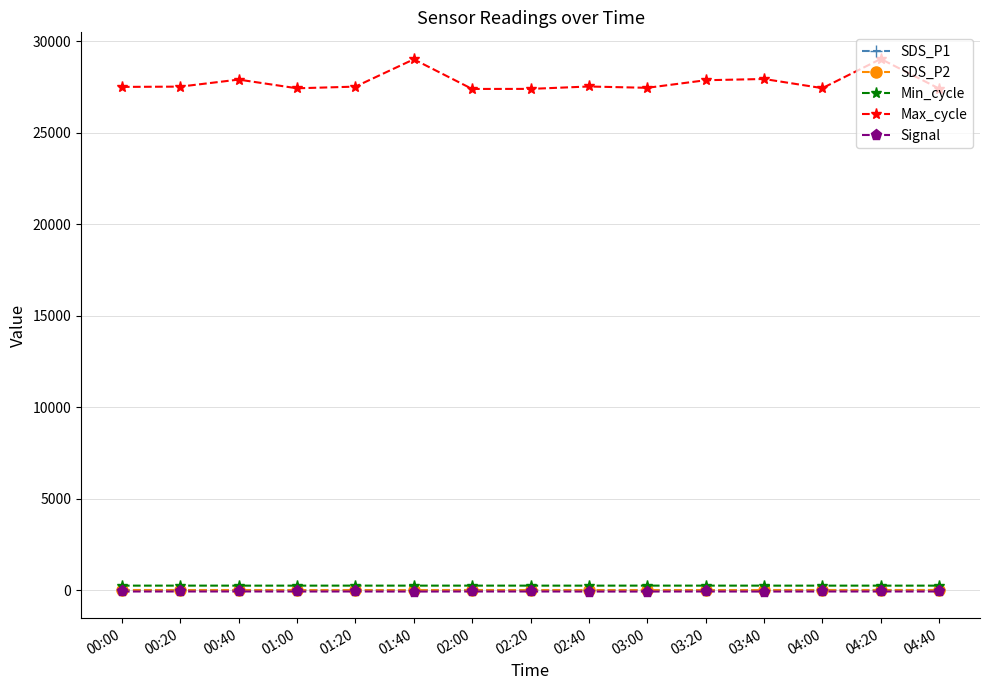

What is the value of the Min_cycle point at the 13th from the left?

252.0